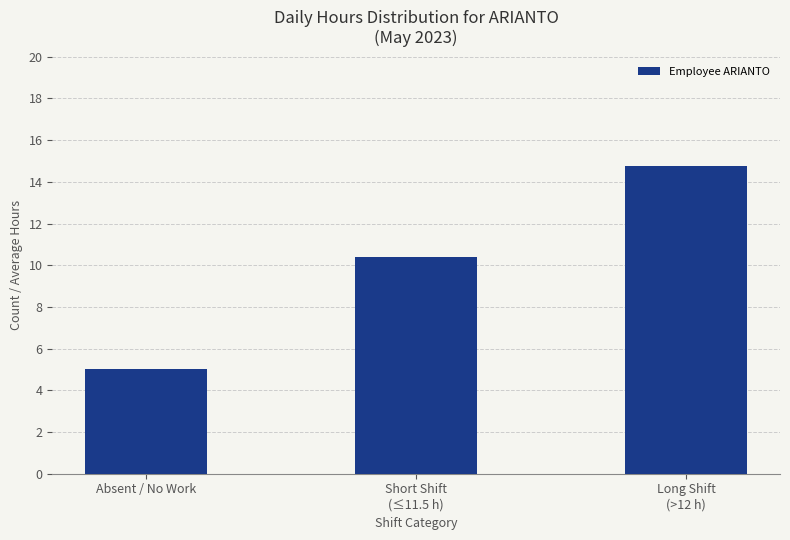

Read the value at Absent / No Work.

5.0